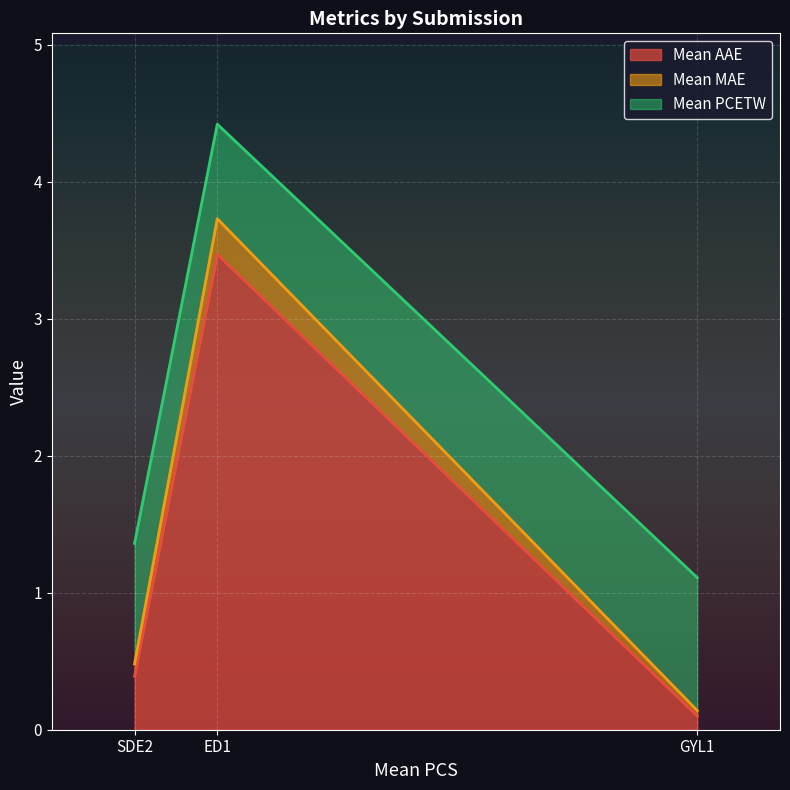

List the labels in order of Mean AAE value, largest first.

ED1, SDE2, GYL1